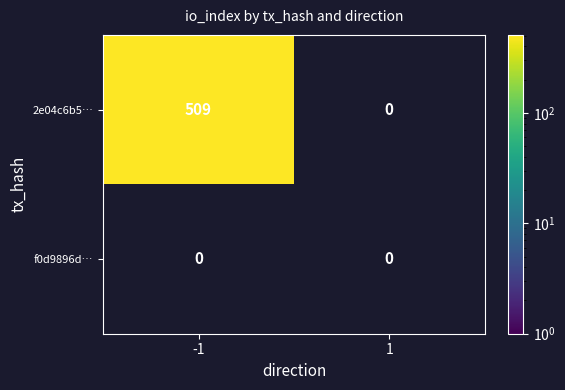

Is the value of 2e04c6b544496e26d73cf3808df6135b3c44272 at -1 greater than the value of f0d9896d07bfbfd7221d0c95ecac9ad86052d92 at 1?

Yes